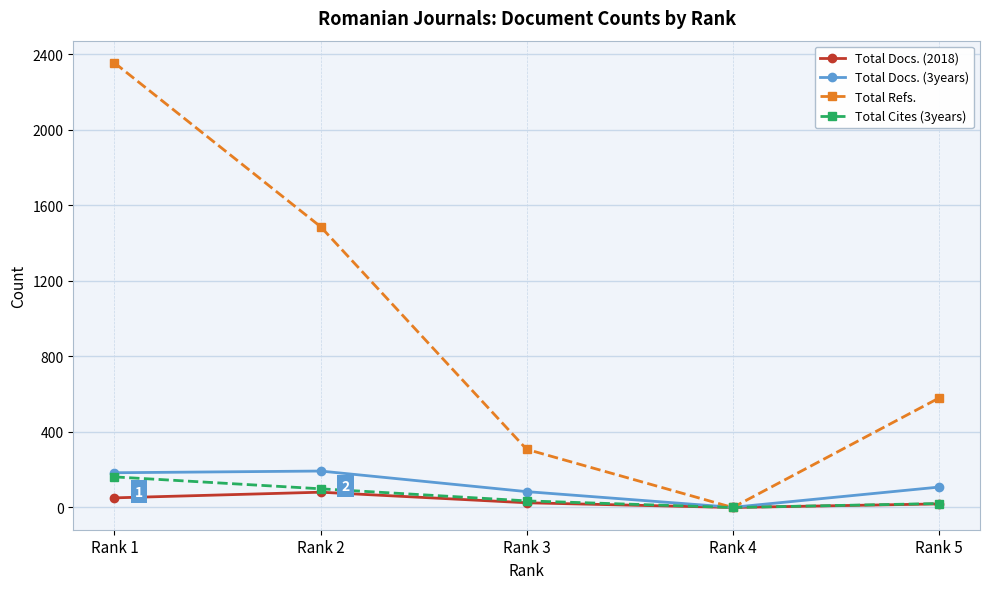

Which category has the highest value in the Total Docs. (2018) series?

Rank 2